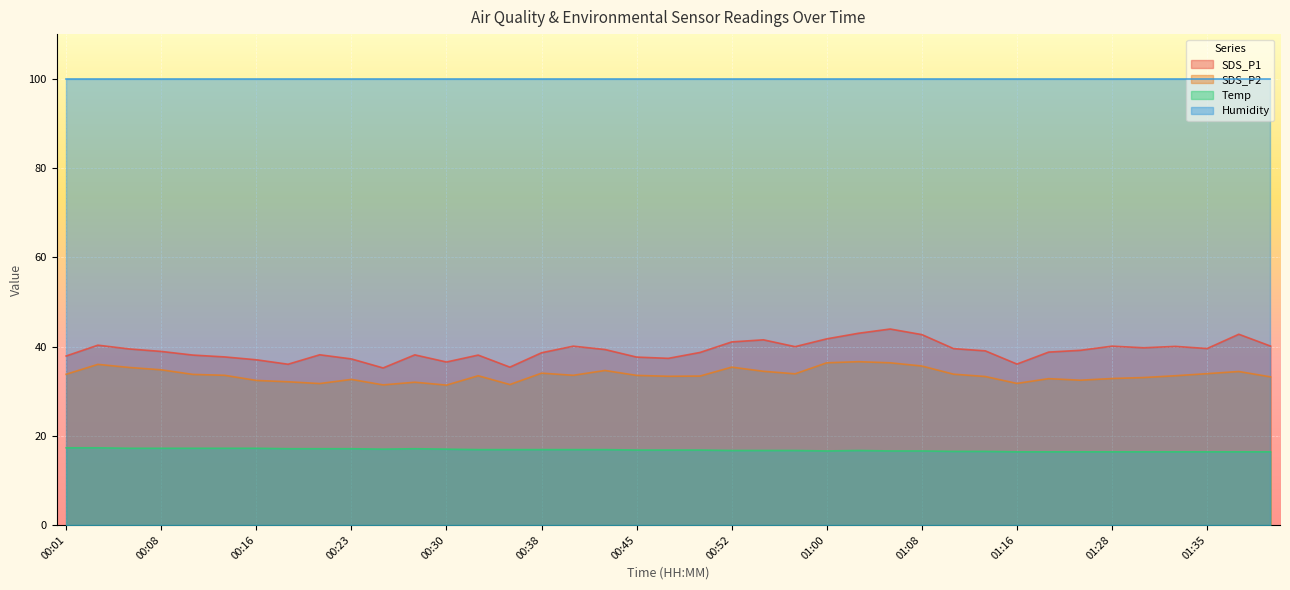

Does the chart display data point markers on the line(s)?

No